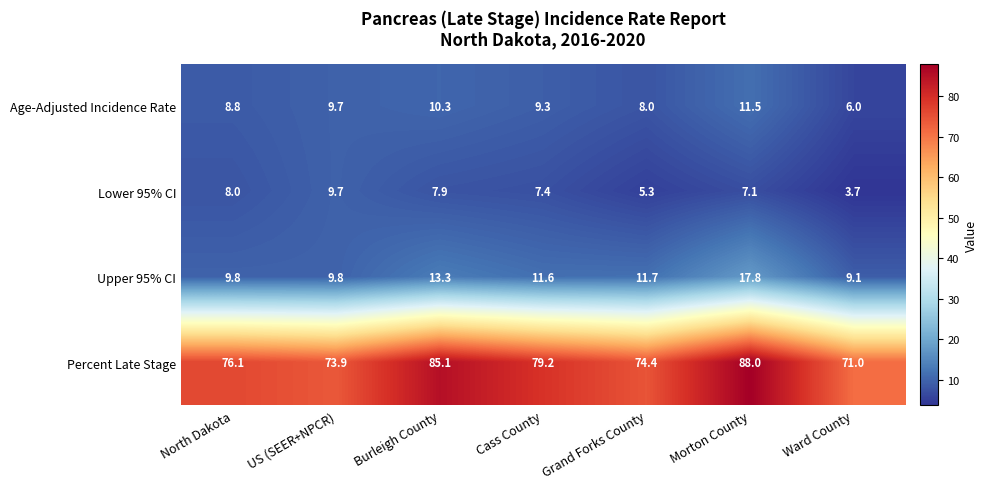

What is the difference between the maximum and minimum values in the Upper 95% CI series?

8.7